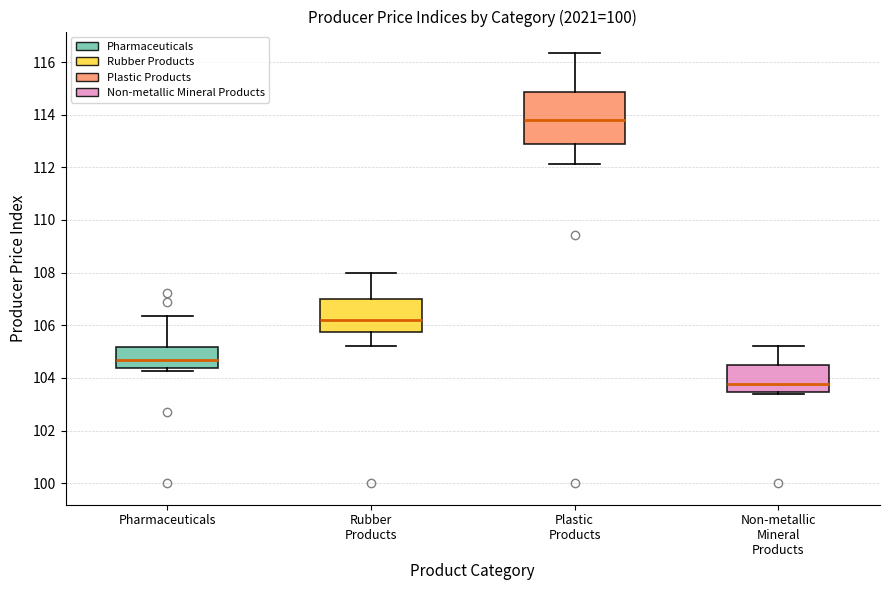

Where is the upper edge of the box for Pharmaceuticals on the y-axis? The values are not printed on the chart, so give them approximately, as read against the axis.

105.2